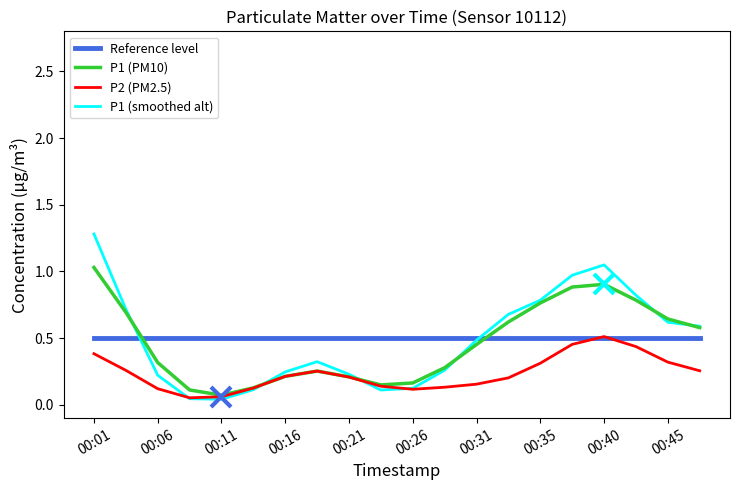

Which series has the widest spread of values?

P1 (smoothed alt)